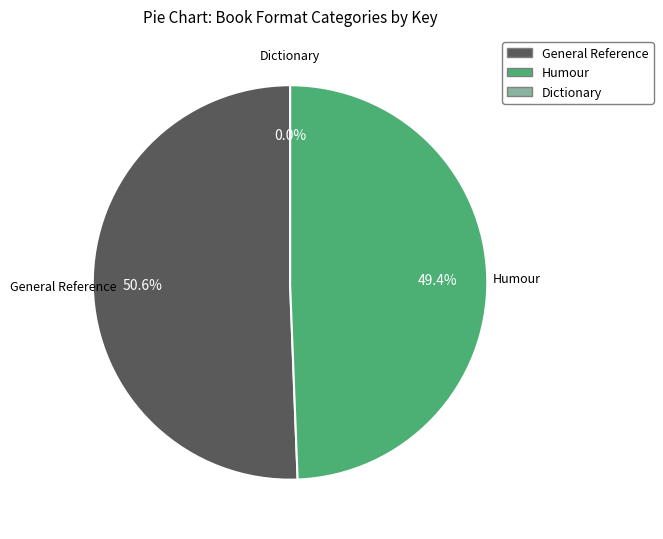

What is the ratio of the value at General Reference to the value at Humour?

1.0